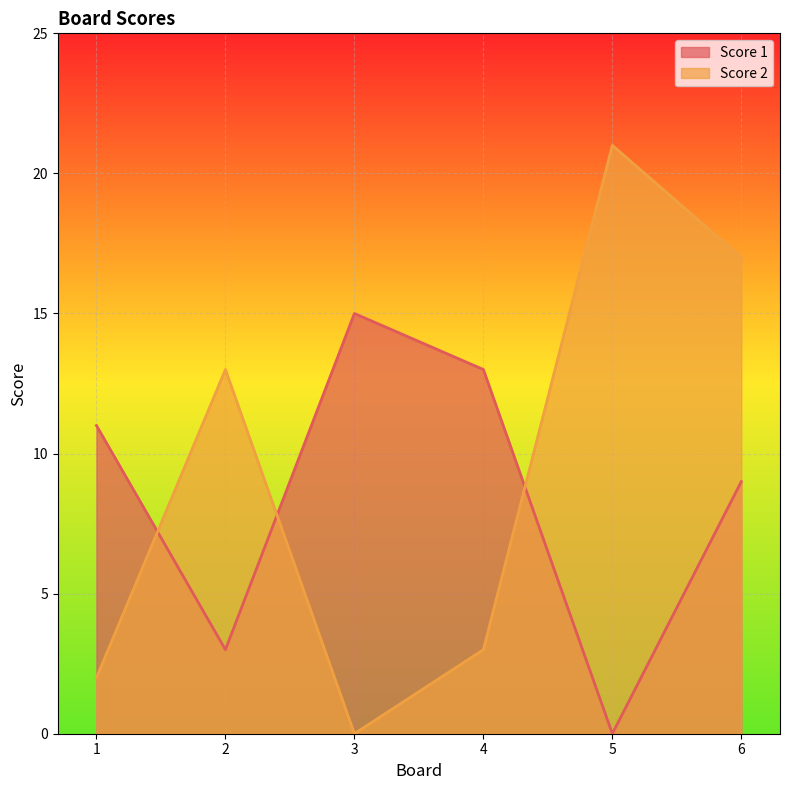

At which category does Score 2 reach its first local peak?

2